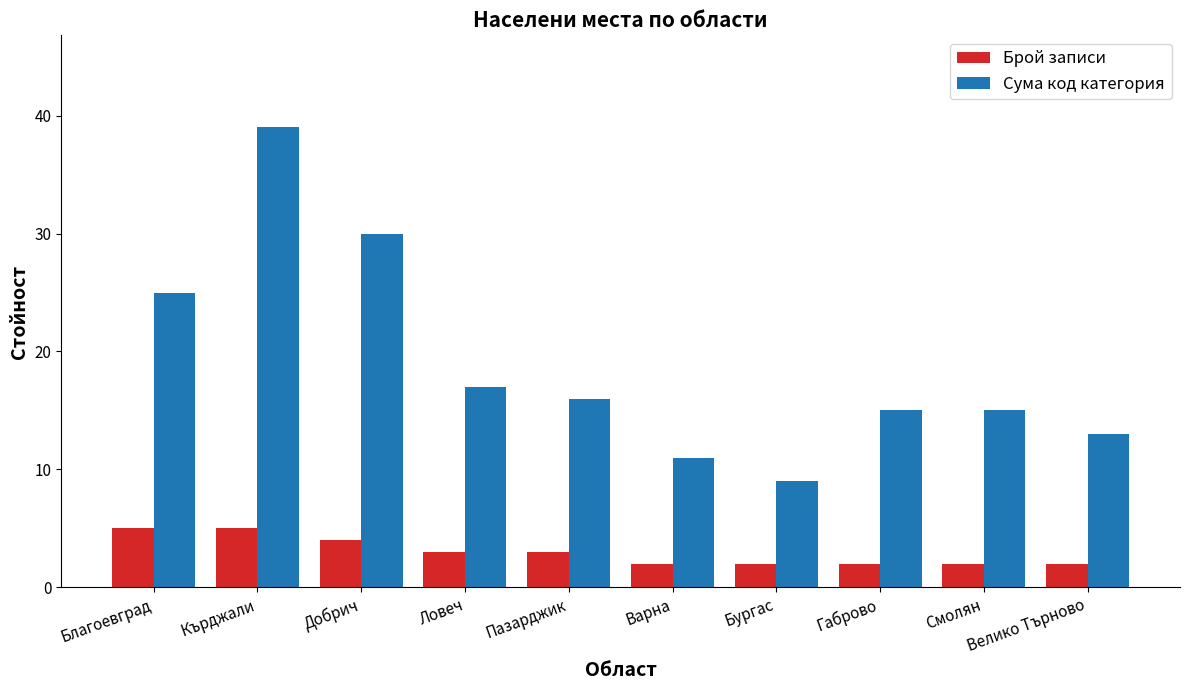

What is the total value across all series at Смолян?

17